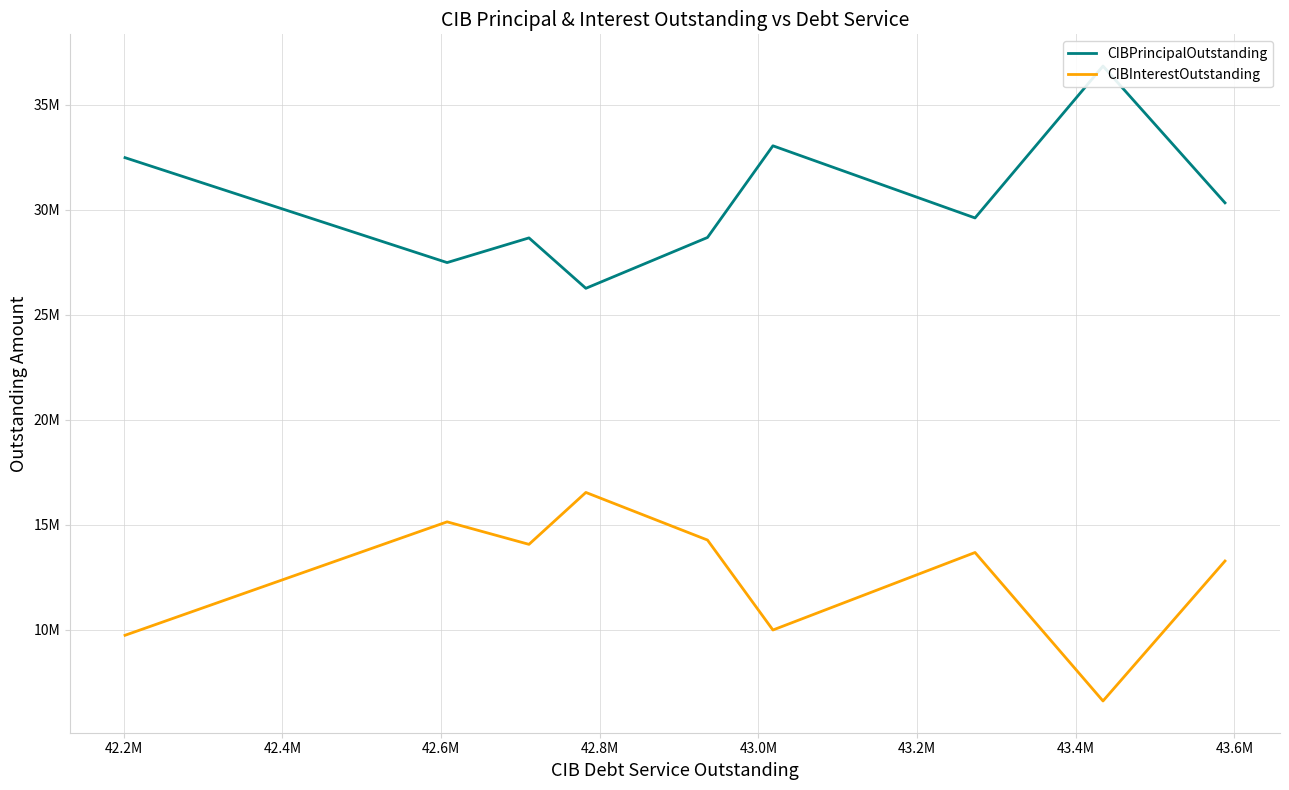

At which category does CIBPrincipalOutstanding reach its first local peak?

42.2M